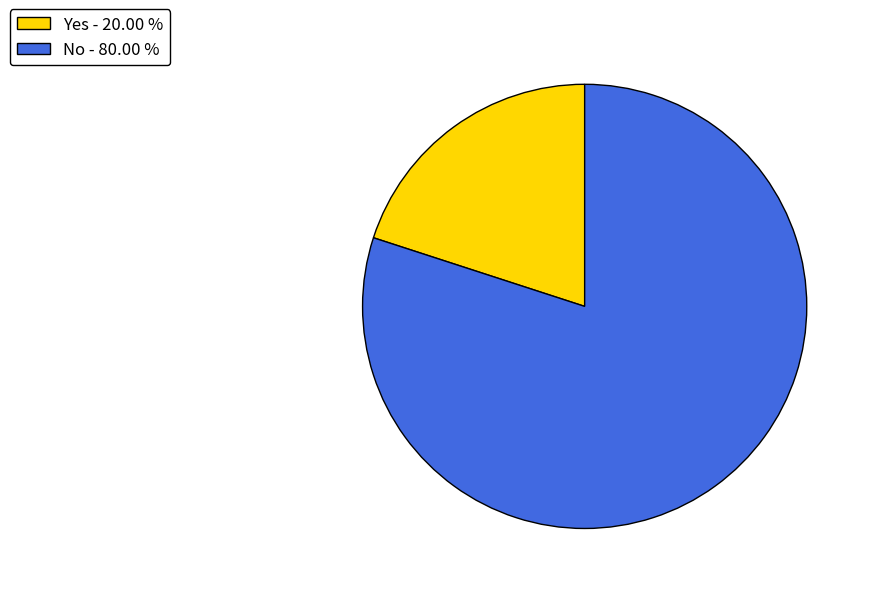

Combined, do No - 80.00 % and Yes - 20.00 % account for over 50%?

Yes